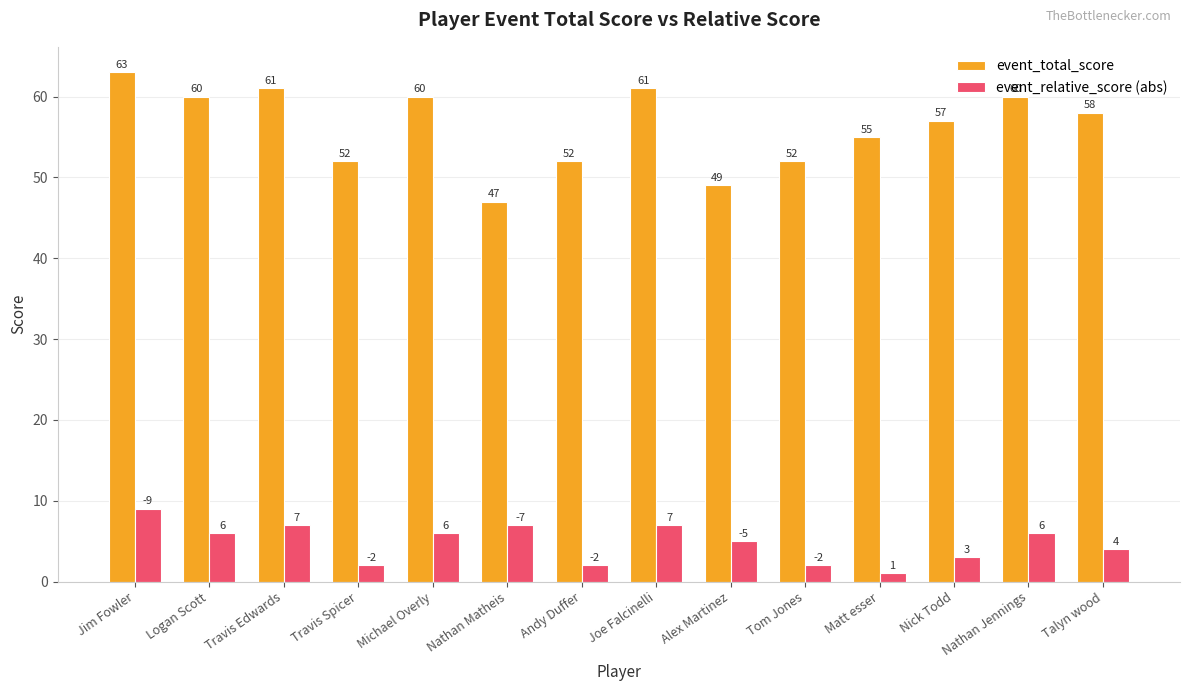

What is the label of the 14th bar from the left?

Talyn wood